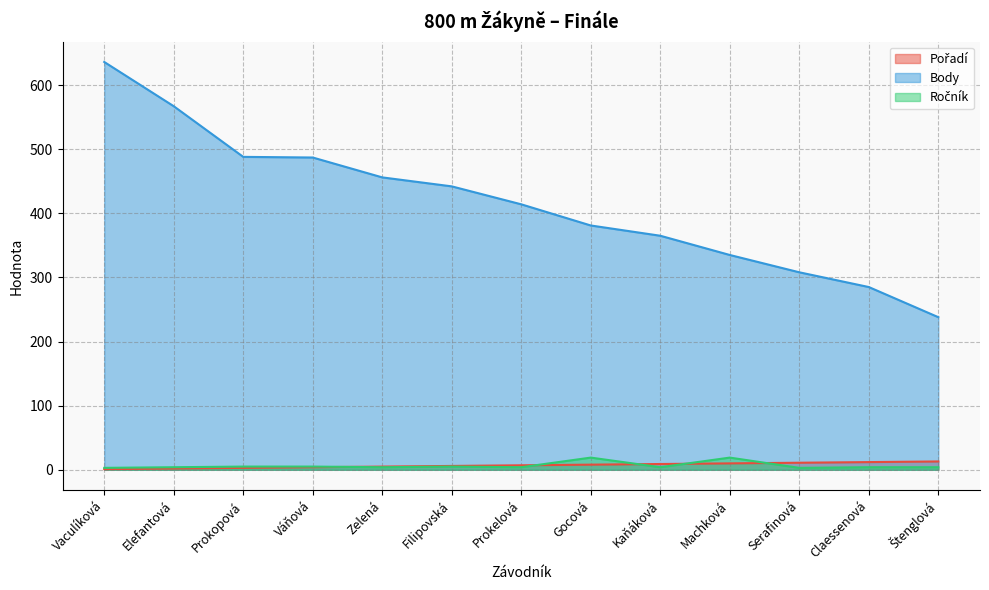

In Ročník, how many points are lower than both neighbors (excluding endpoints)?

4